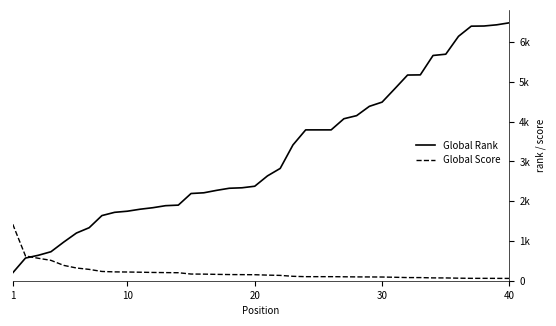

What are all the series names shown in the legend?

Global Rank, Global Score